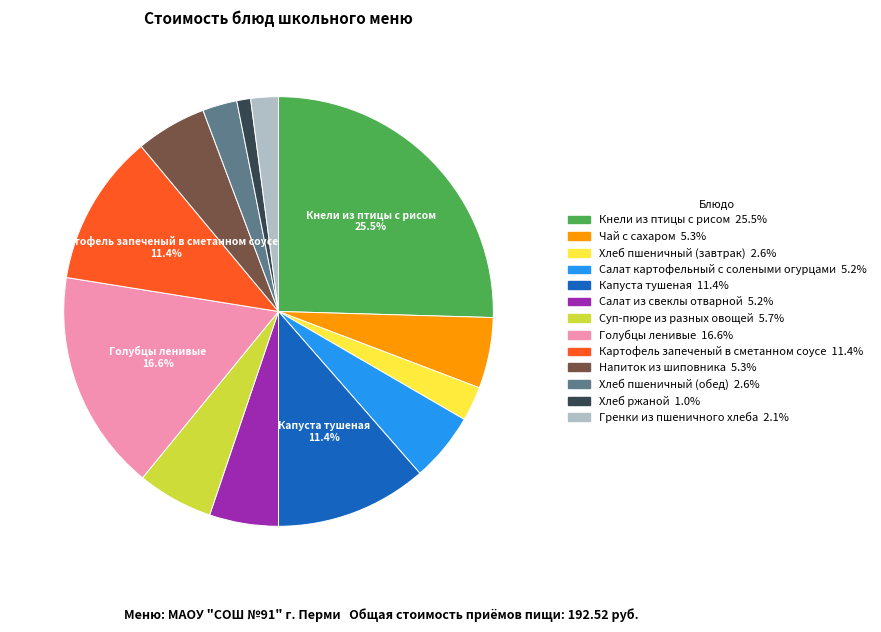

What is the largest slice in the pie chart?

Кнели из птицы с рисом